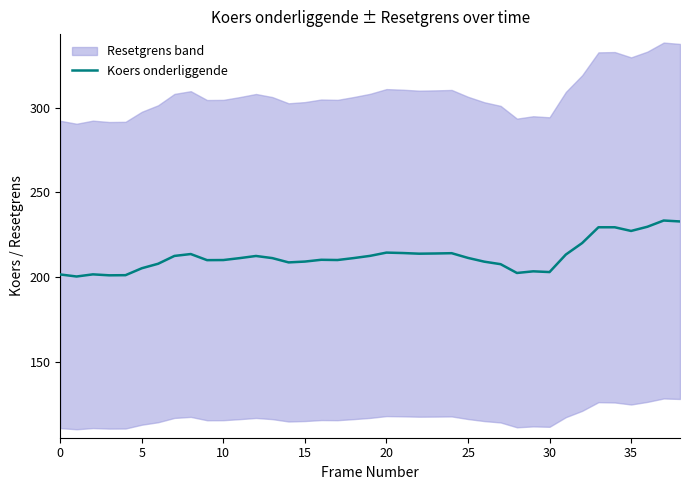

How many interior local peaks (higher than both neighbors) does the data have?

8